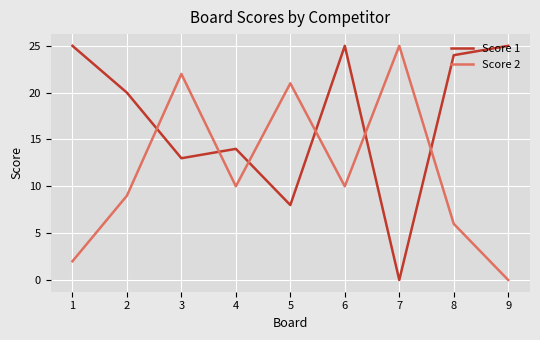

What is the difference between the second highest and second lowest values in the Score 1 series?

17